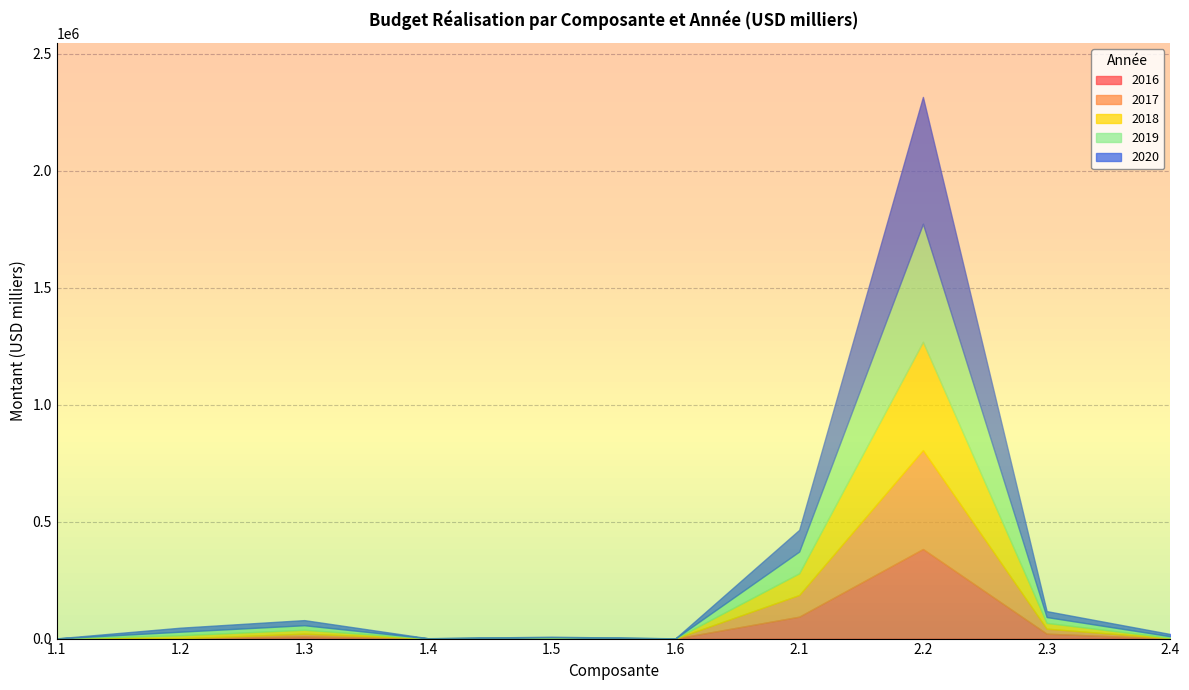

How many data points in 2019 are above 15110?

4